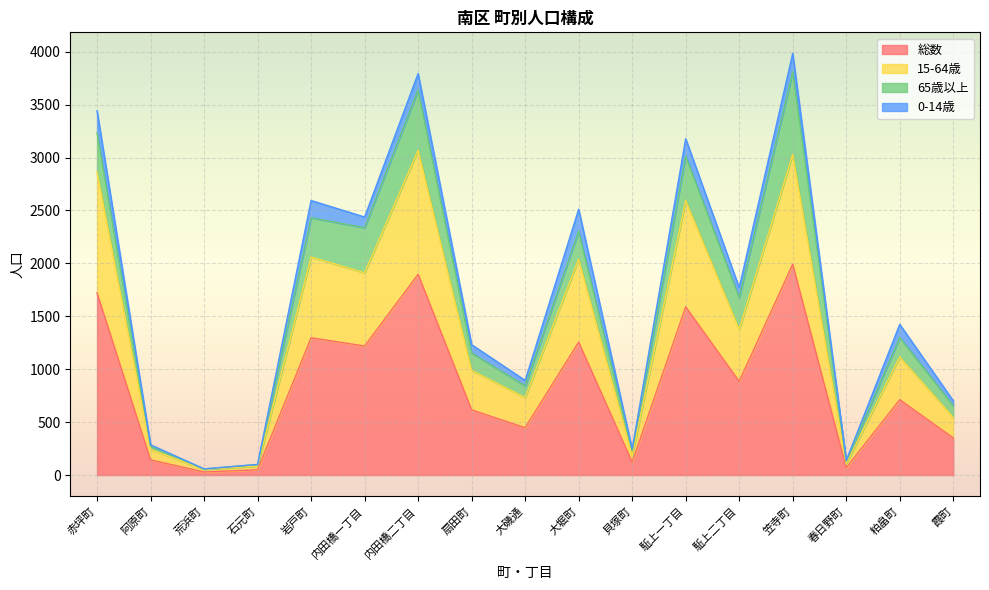

True or false: 15-64歳 has a value of 215 at 大磯通.

False